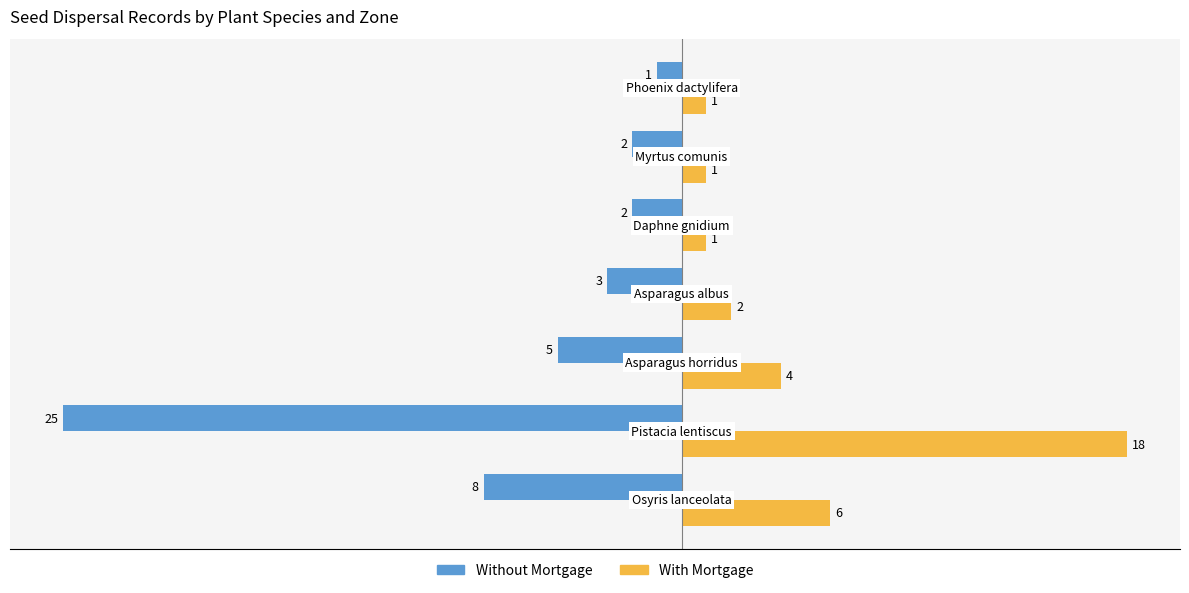

What is the difference between the second highest and minimum values in the With Mortgage series?

5